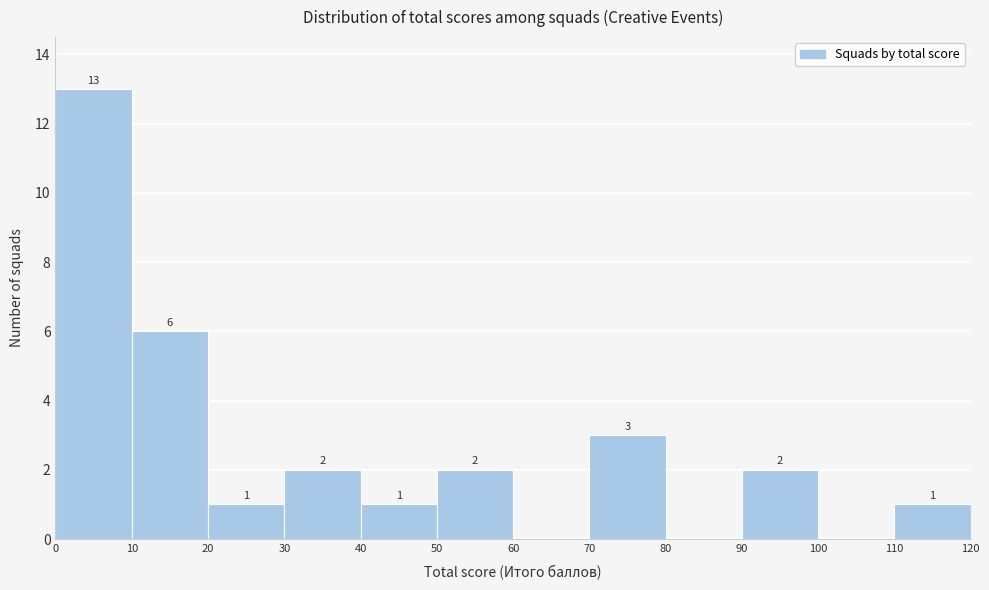

Over which range of the x-axis is the bar tallest?

0 to 10